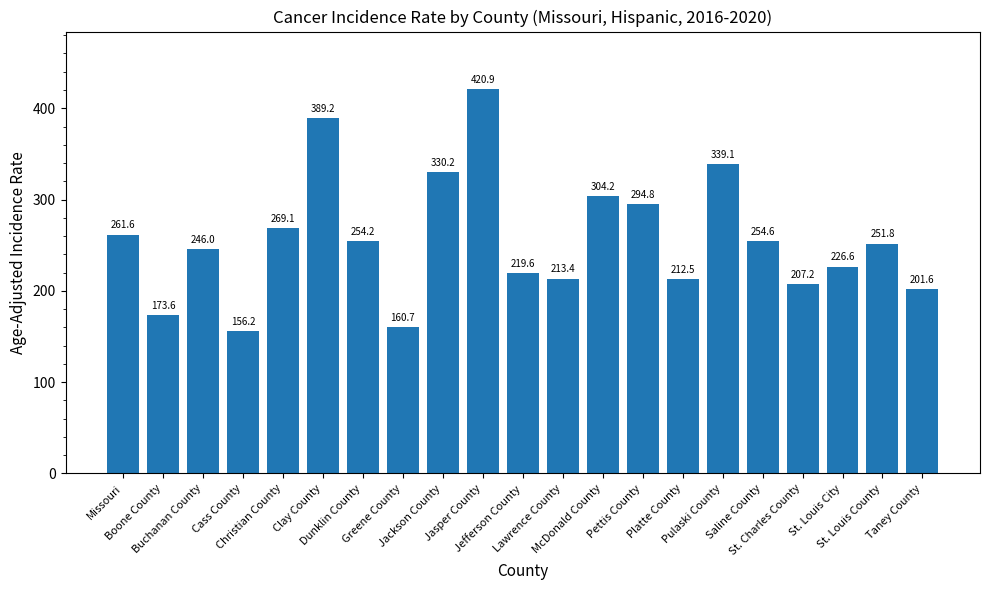

Rank the categories by value from lowest to highest.

Cass County, Greene County, Boone County, Taney County, St. Charles County, Platte County, Lawrence County, Jefferson County, St. Louis City, Buchanan County, St. Louis County, Dunklin County, Saline County, Missouri, Christian County, Pettis County, McDonald County, Jackson County, Pulaski County, Clay County, Jasper County